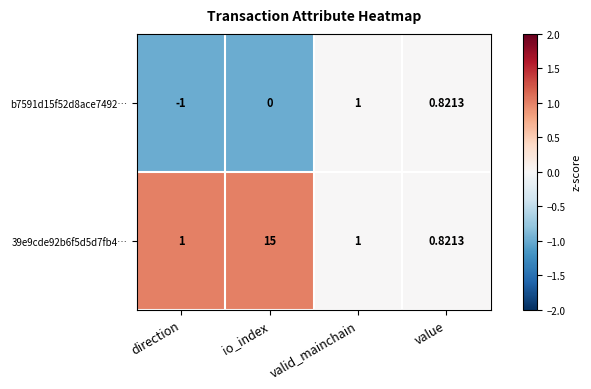

Where is b7591d15f52d8ace7492… nearest to the value 0?

io_index